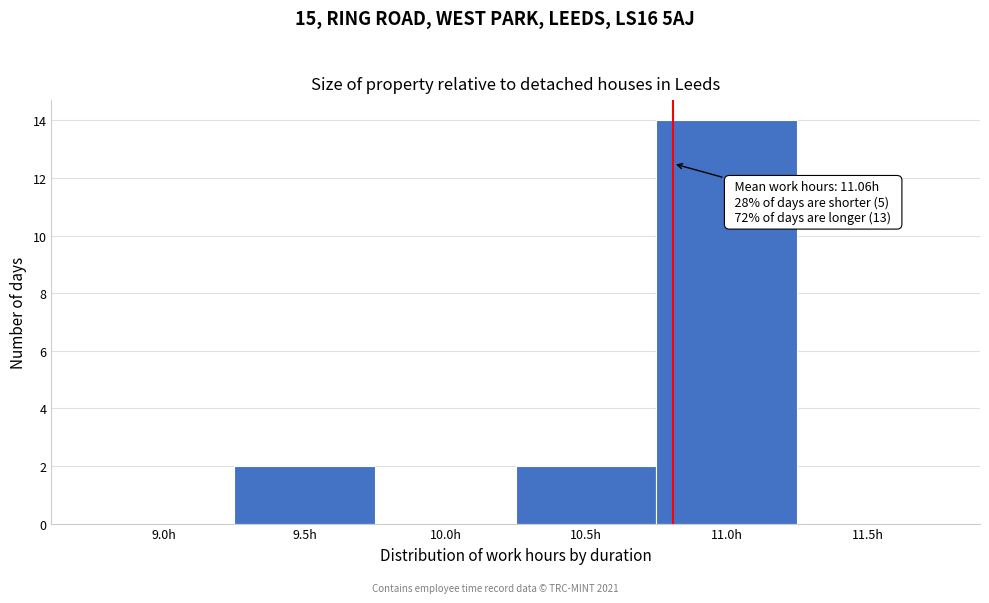

Reading left to right, what are all the values shown in this chart?

9.0h=0	9.5h=2	10.0h=0	10.5h=2	11.0h=14	11.5h=0